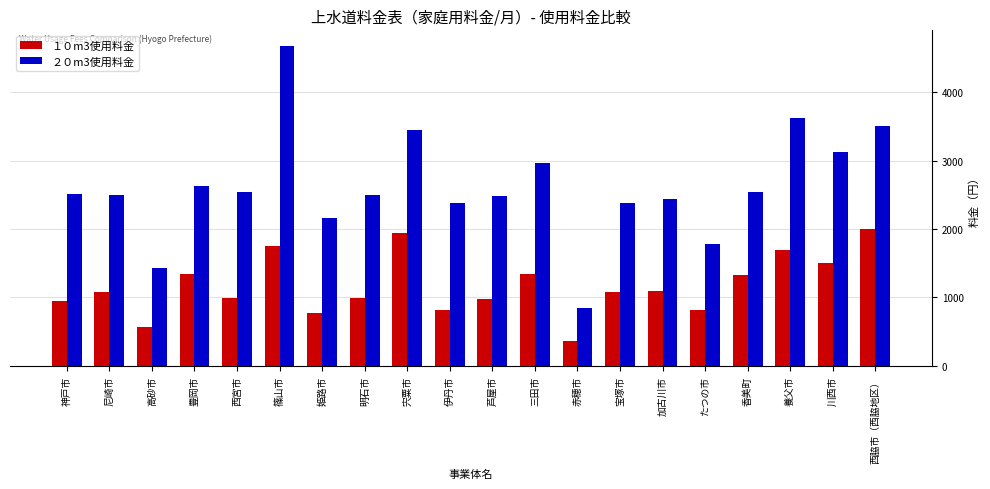

The value of ２０m3使用料金 at 明石市 is 3938. True or false?

False